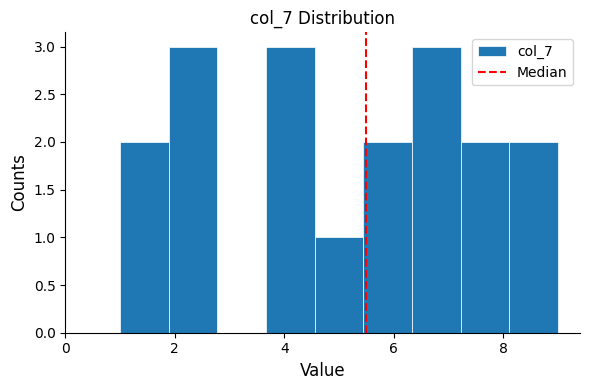

How tall is the bar that spans 7.2 to 8.2 on the x-axis? Neither the bar edges nor the heights are printed on the chart, so give them approximately, as read against the axes.

2